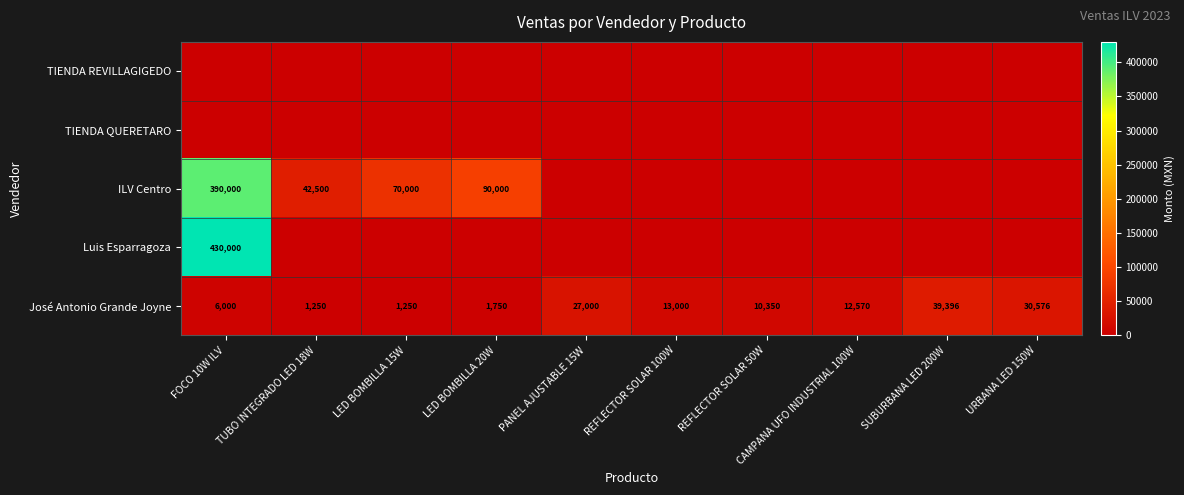

At how many categories does at least one series exceed 30996?

5